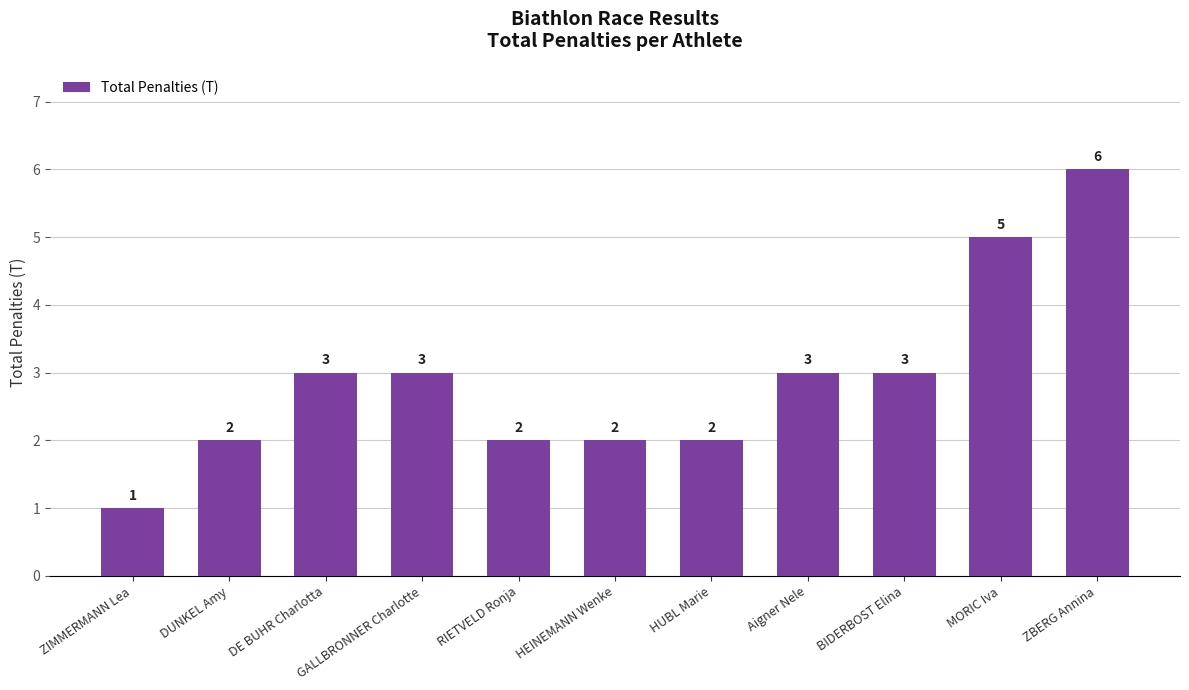

What is the average value?

3